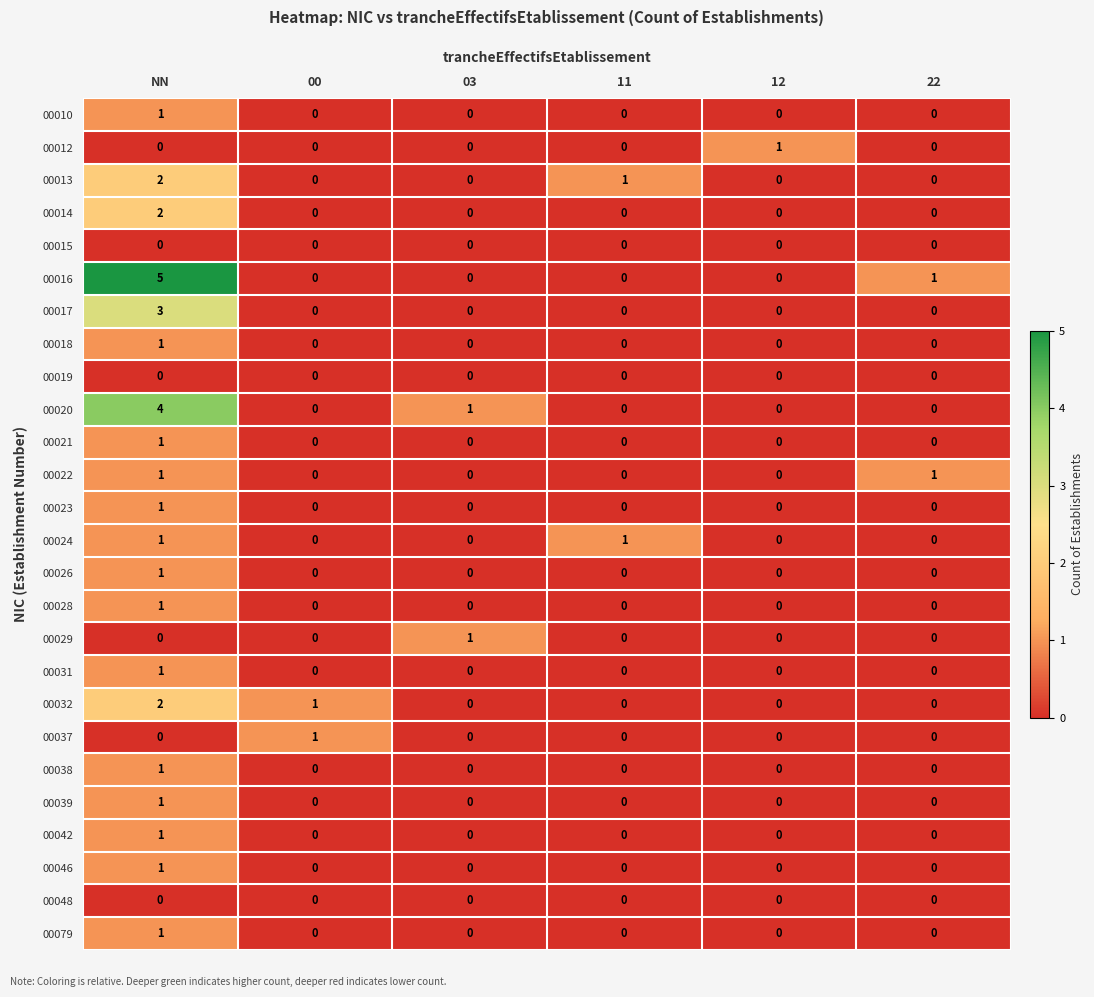

At how many categories does at least one series exceed 0?

6